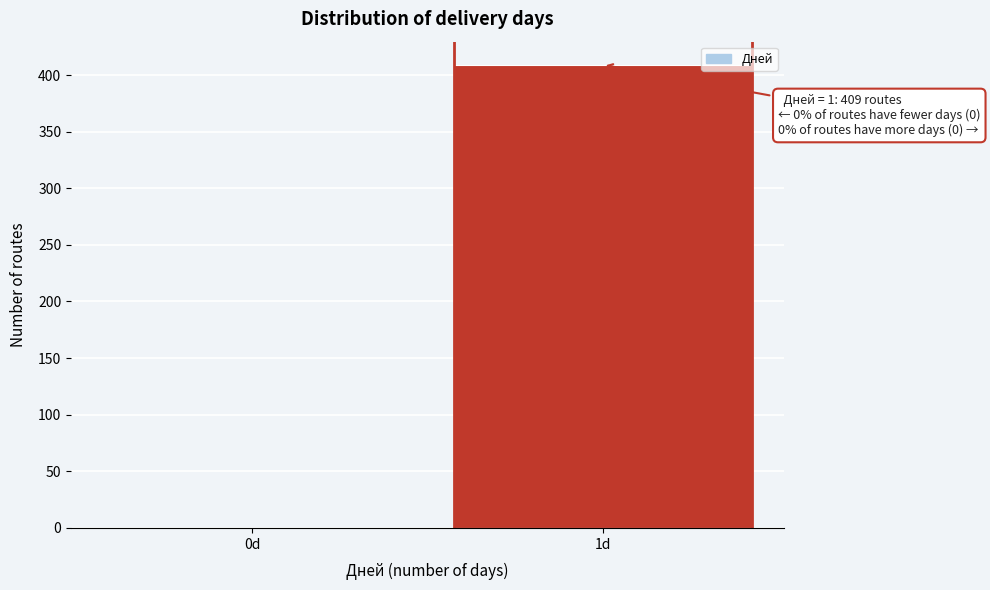

Reading left to right, what are all the values shown in this chart?

0d=0	1d=409